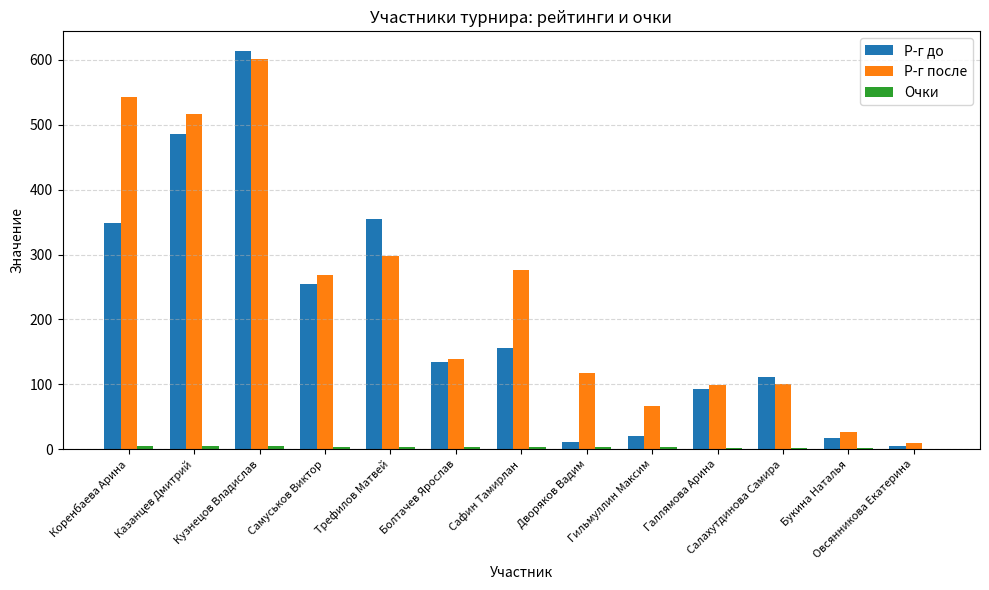

Between Трефилов Матвей and Дворяков Вадим, which series saw the biggest shift?

Р-г до